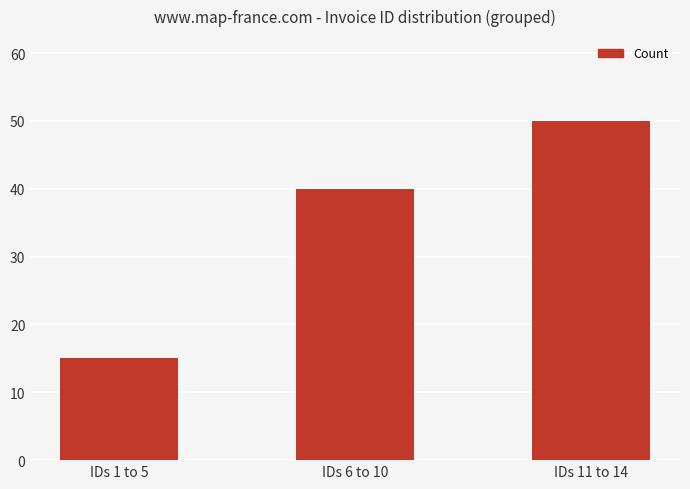

How many values are between 15 and 50?

3